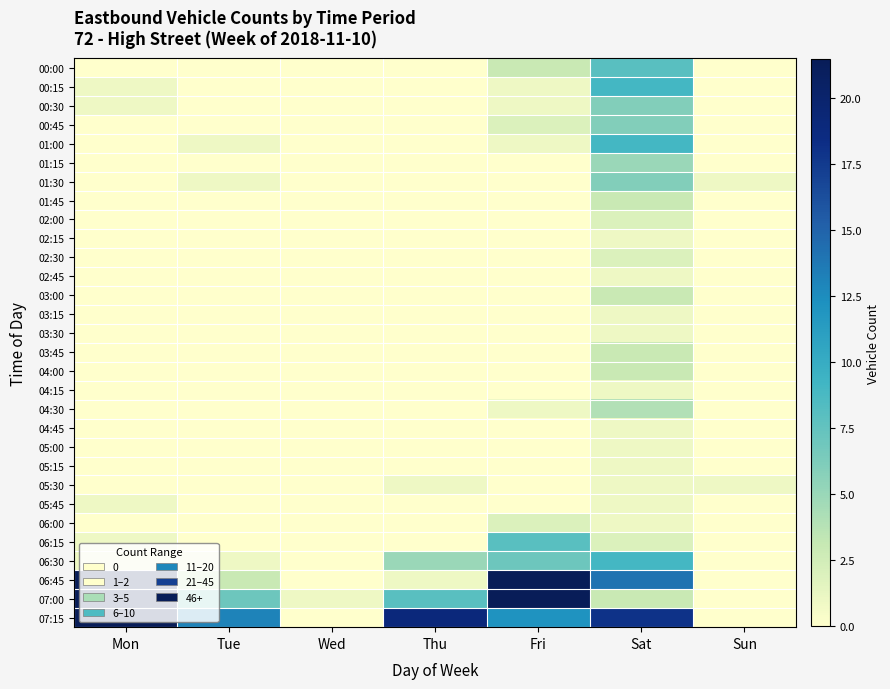

Count the number of categories in the chart.

7